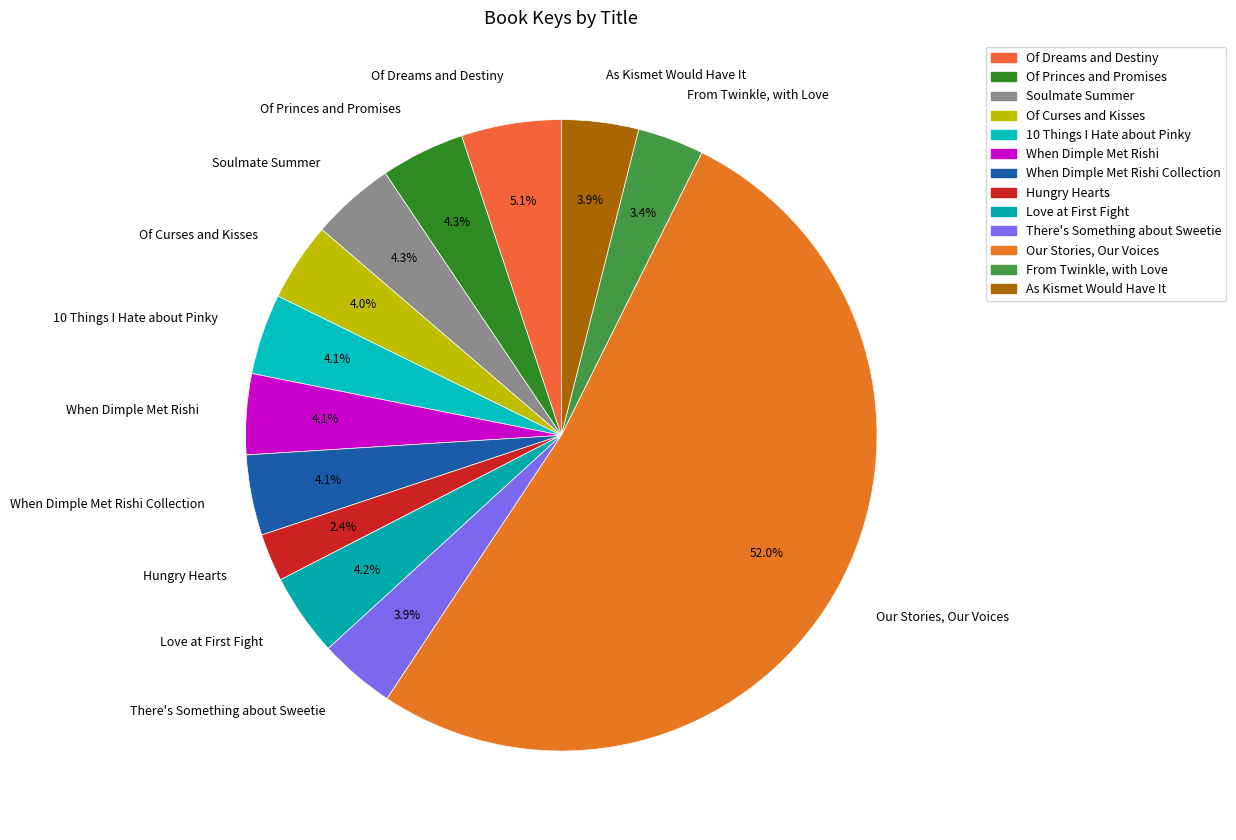

Is it true that Our Stories, Our Voices is 52% of the pie?

True